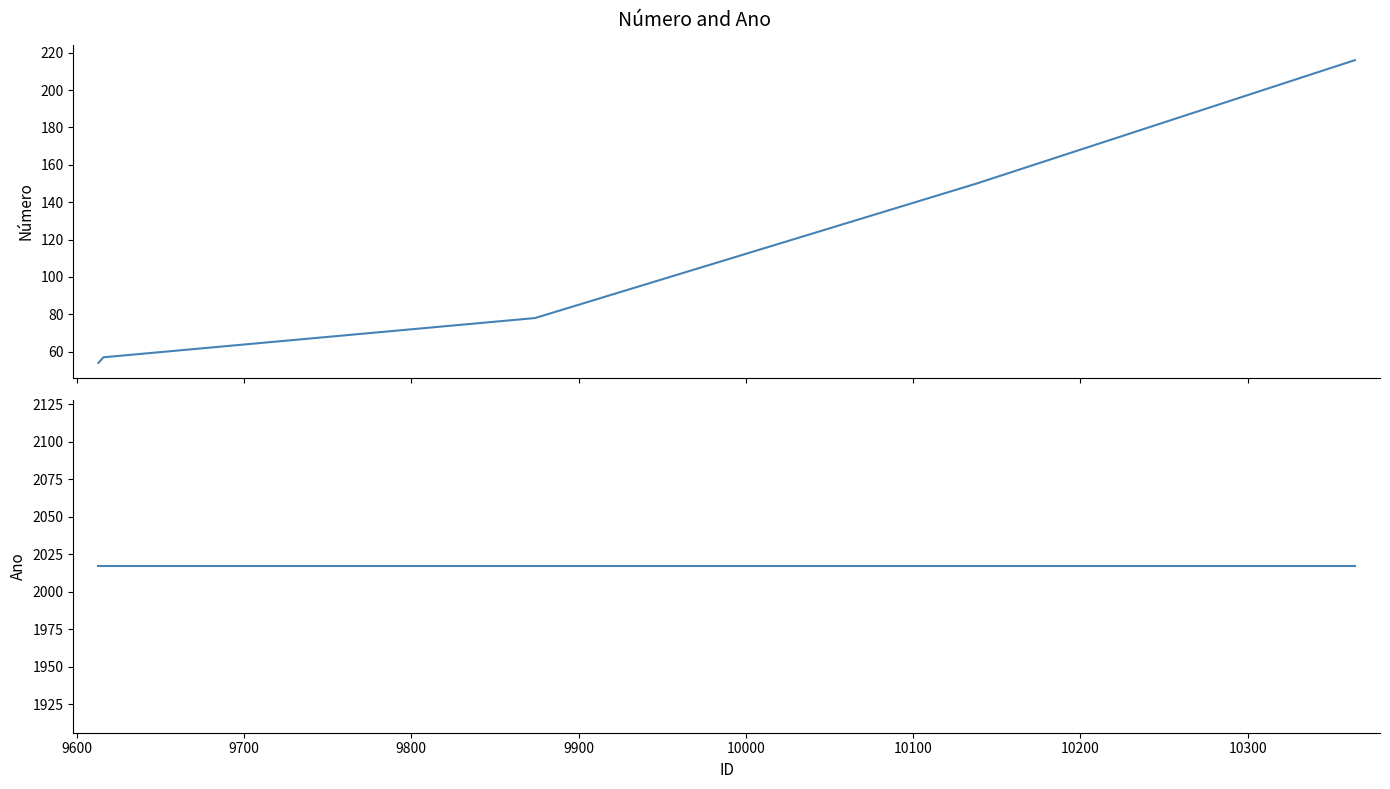

True or false: Ano and Número intersect in this chart.

False